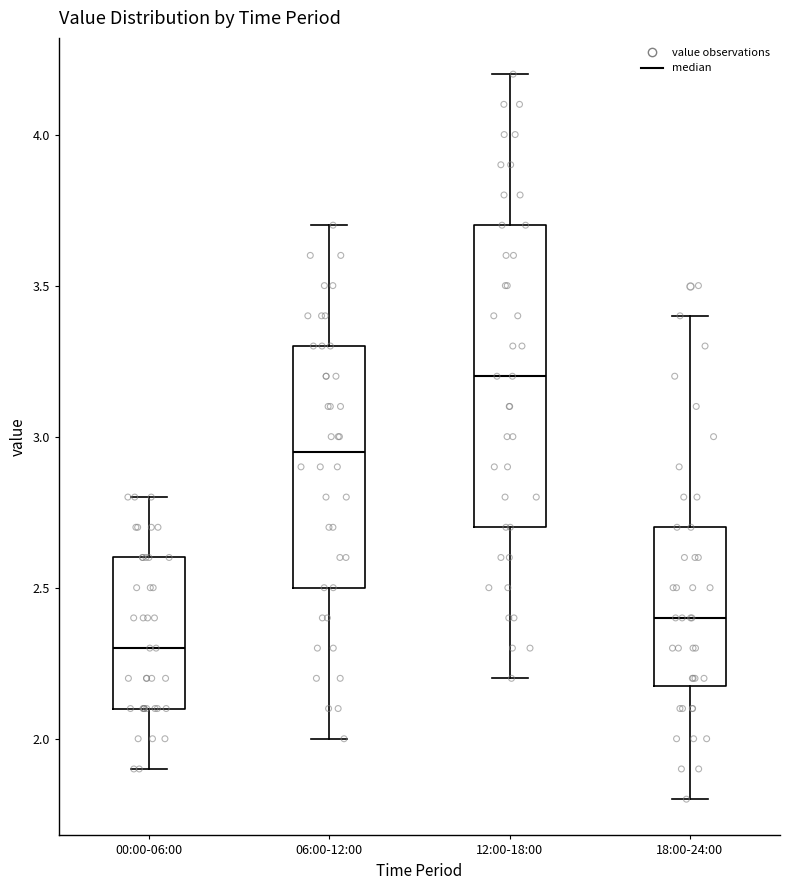

Reading left to right, transcribe this box plot: for each box, give where its median line is, the range the box spans, and where its two whiskers end, as read against the y-axis. The values are not printed on the chart, so give them approximately, as read against the axis.

00:00-06:00: median 2.30, box 2.10 to 2.60, whiskers 1.90 to 2.80
06:00-12:00: median 2.95, box 2.50 to 3.30, whiskers 2.00 to 3.70
12:00-18:00: median 3.20, box 2.70 to 3.70, whiskers 2.20 to 4.20
18:00-24:00: median 2.40, box 2.20 to 2.70, whiskers 1.80 to 3.40